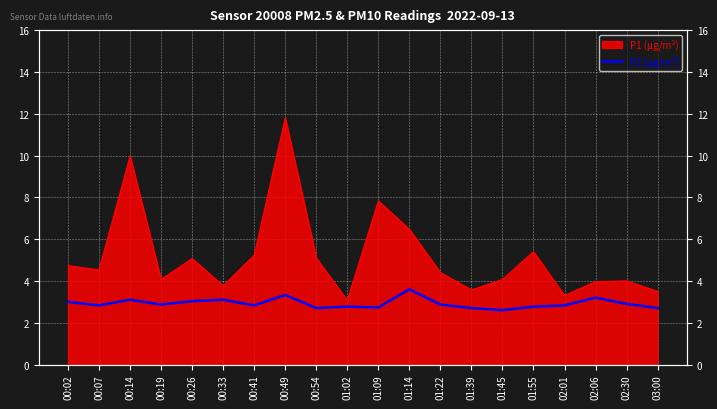

How many lines are shown in the chart?

1